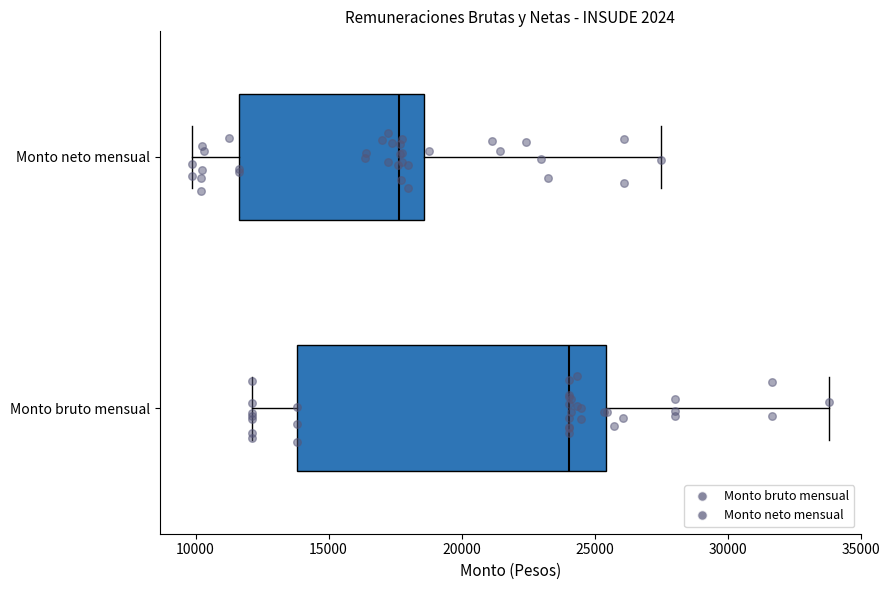

Which box is the widest, from its left edge to its right edge?

Monto bruto mensual